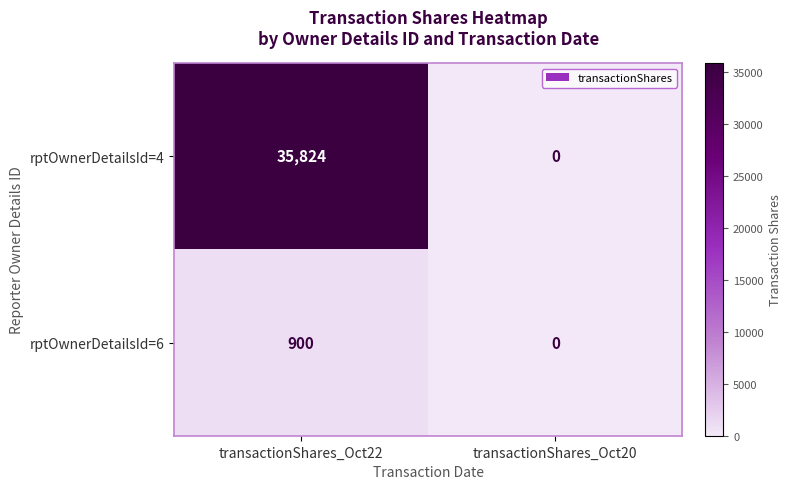

What is the total value across all series at transactionShares_Oct22?

36724